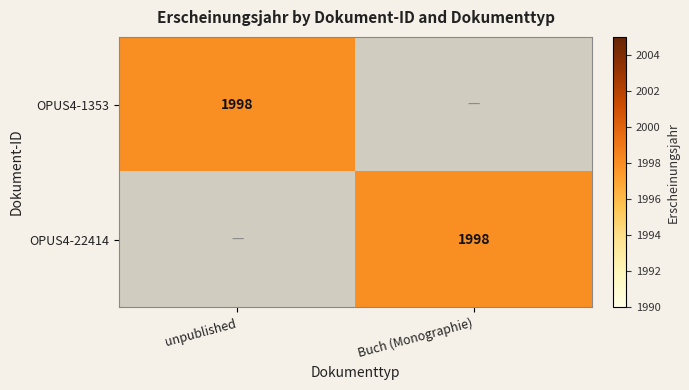

Is it true that OPUS4-1353 equals 1998 at unpublished?

True